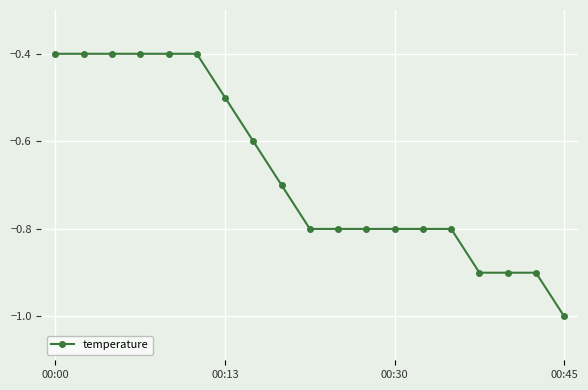

What is the difference between the maximum and minimum values?

0.6